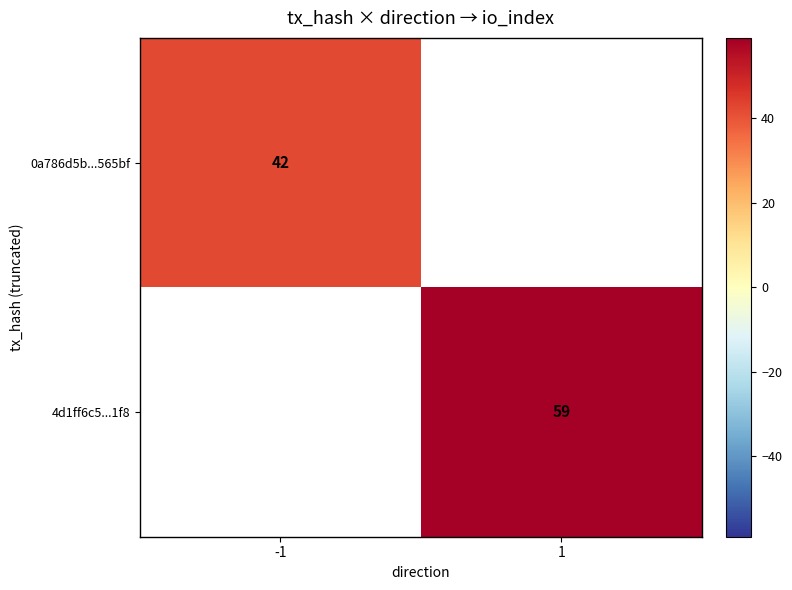

Count the number of categories in the chart.

2